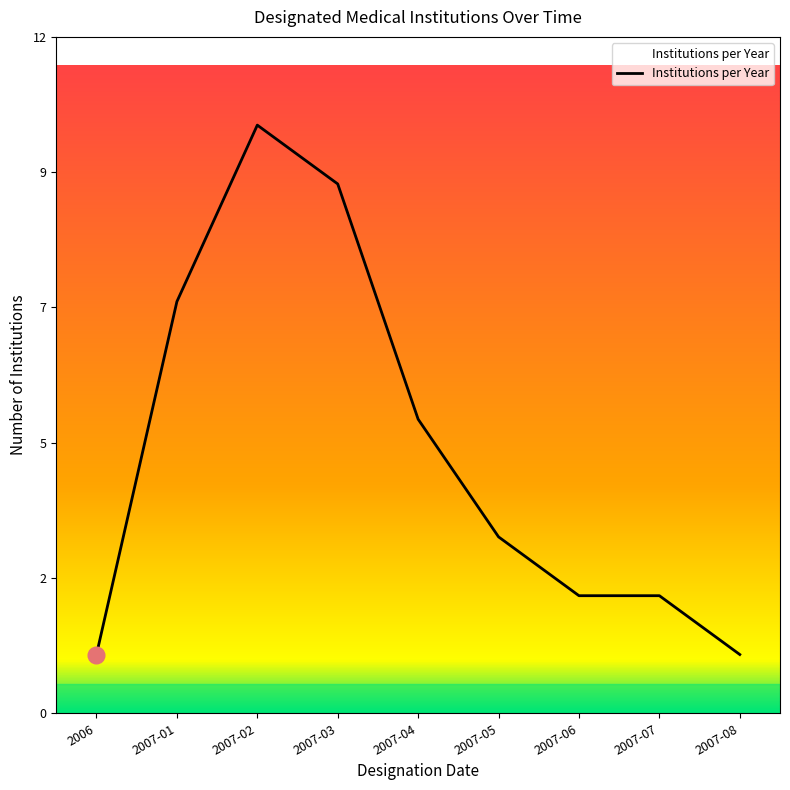

Does the chart display data point markers on the line(s)?

No